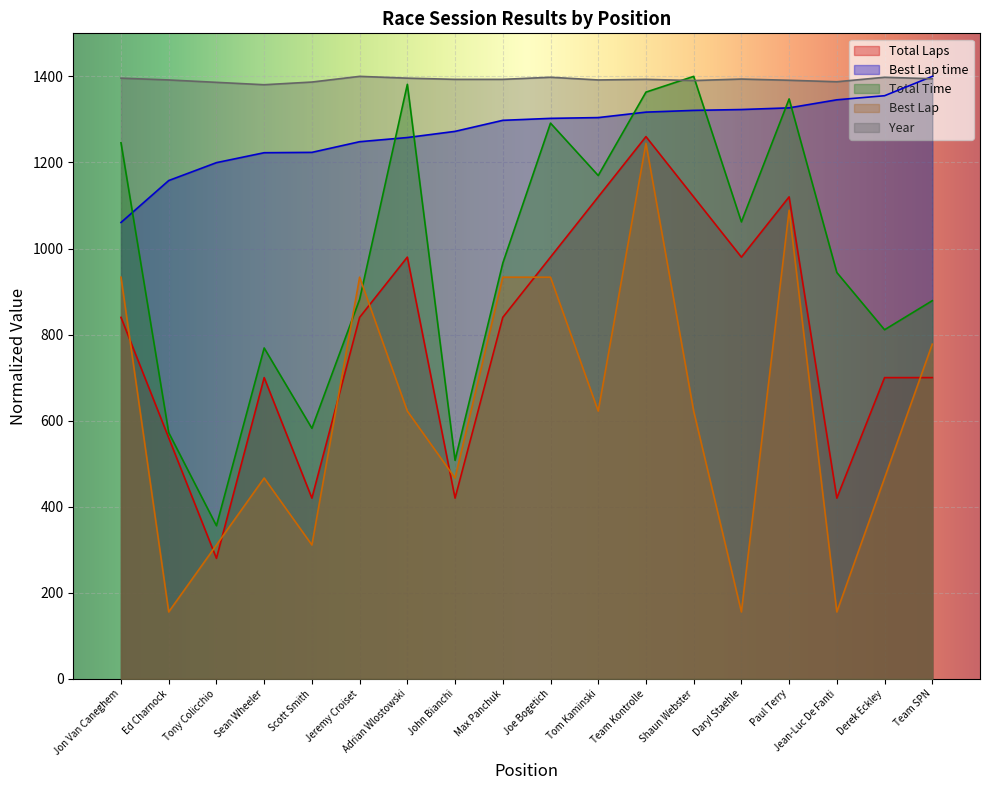

True or false: Best Lap time and Best Lap cross at least once.

False